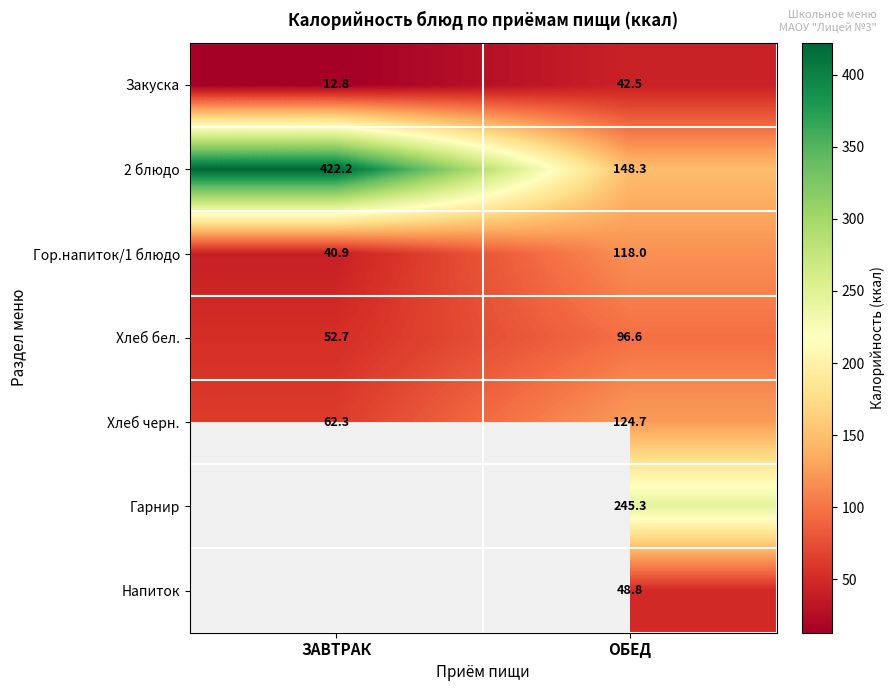

Is the value of Хлеб черн. at ОБЕД greater than the value of Гарнир at ОБЕД?

No